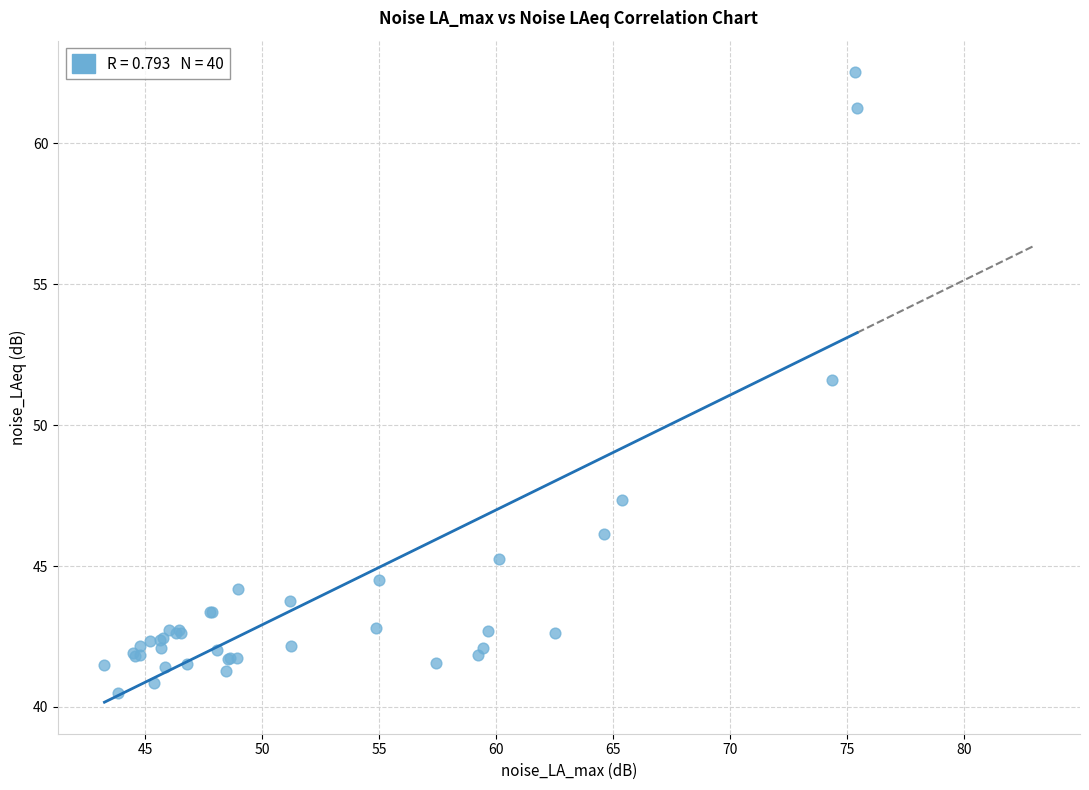

What Y value in the scatter plot is closest to 51?

51.6